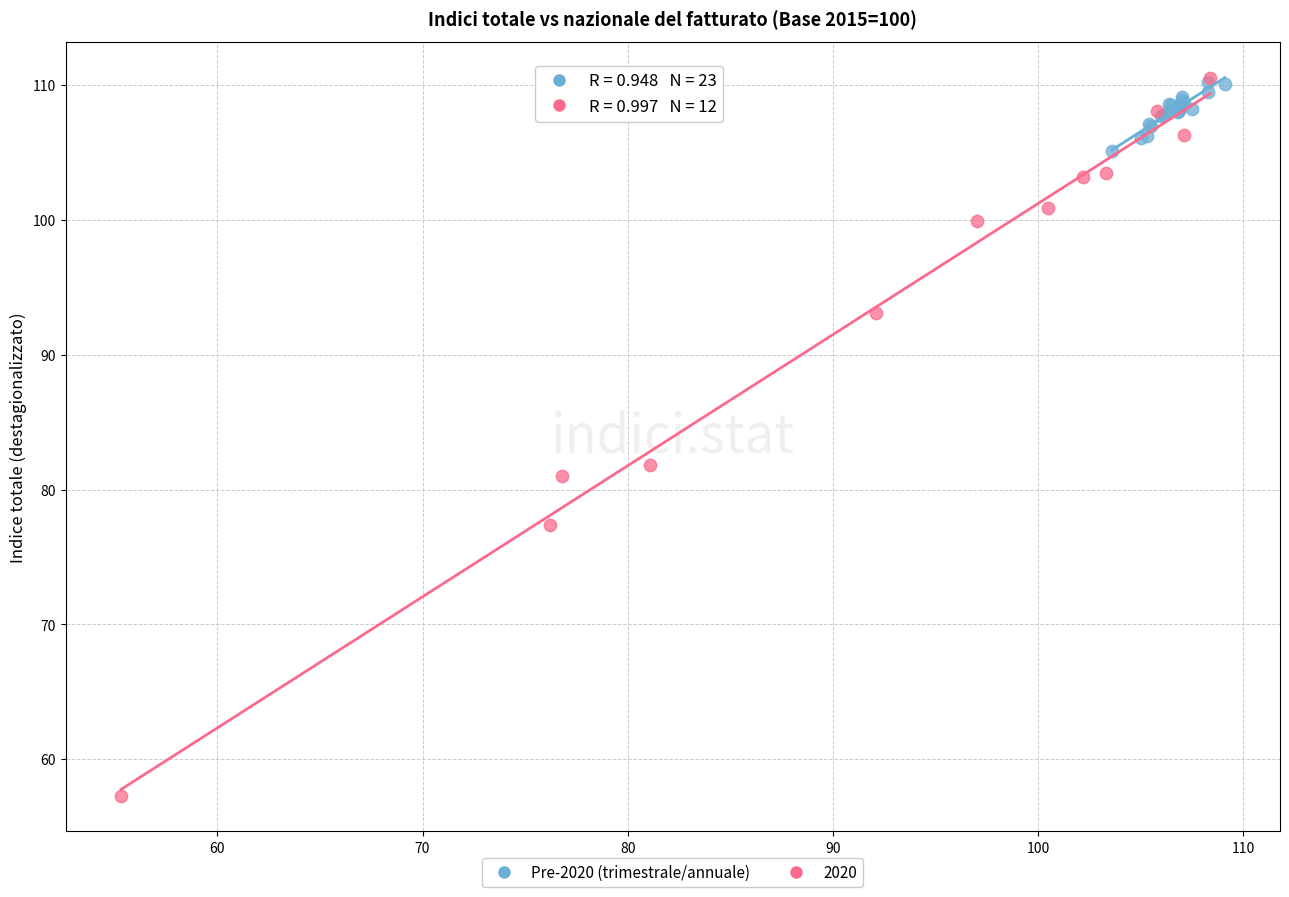

Which series reaches the minimum Y coordinate?

2020